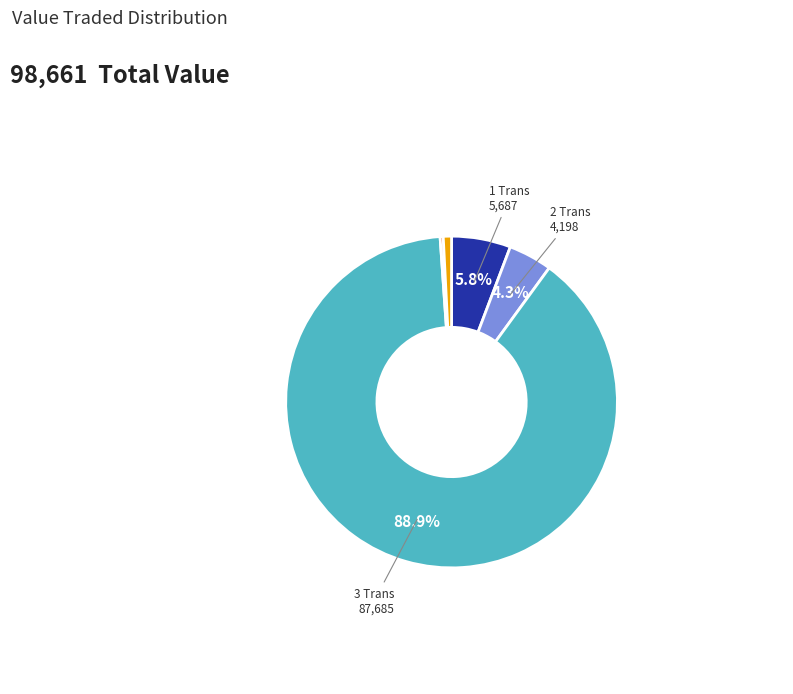

Is there a majority slice in this chart?

Yes